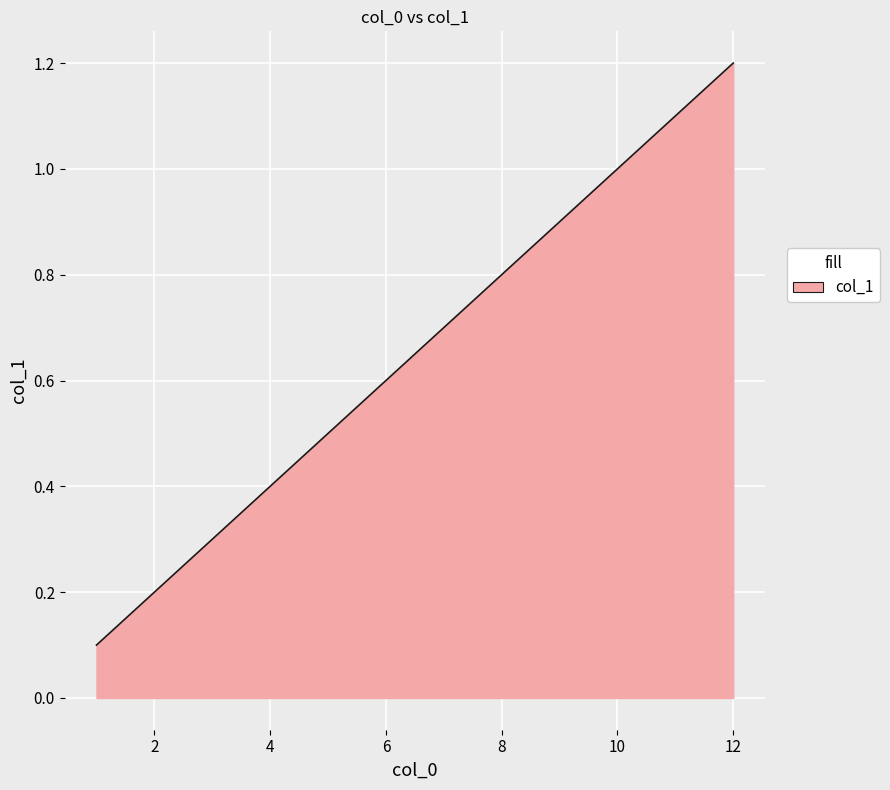

What is the maximum value shown in the chart?

1.2